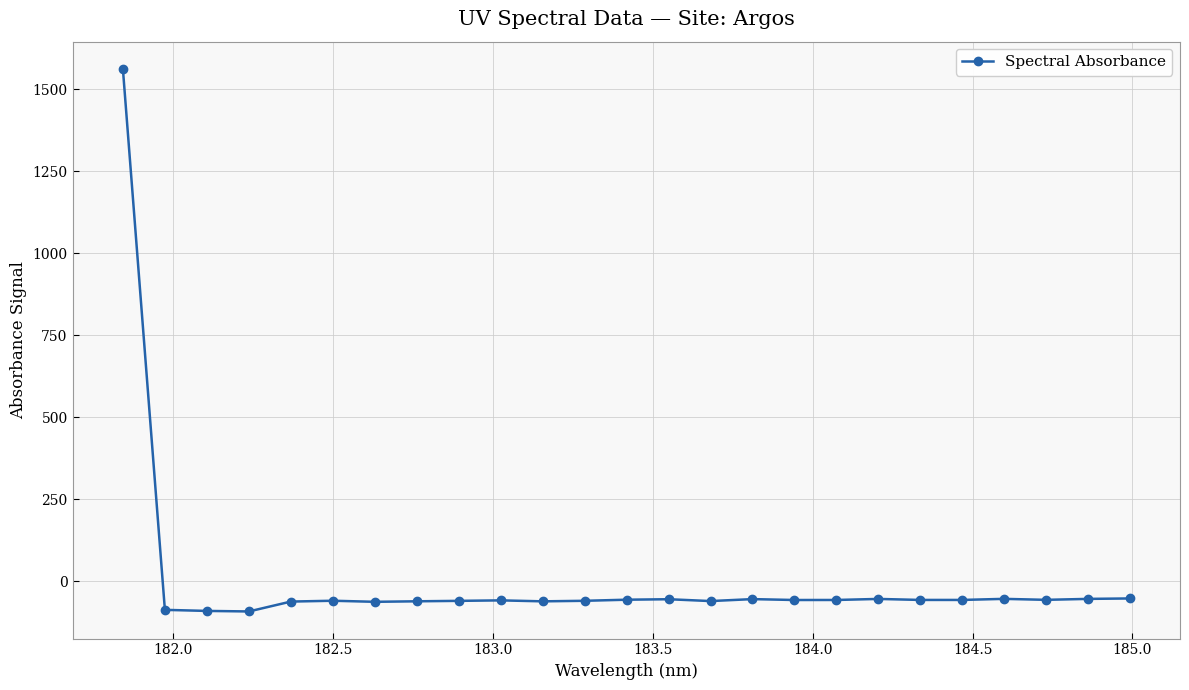

What is the difference between the maximum and second lowest values?

1653.4